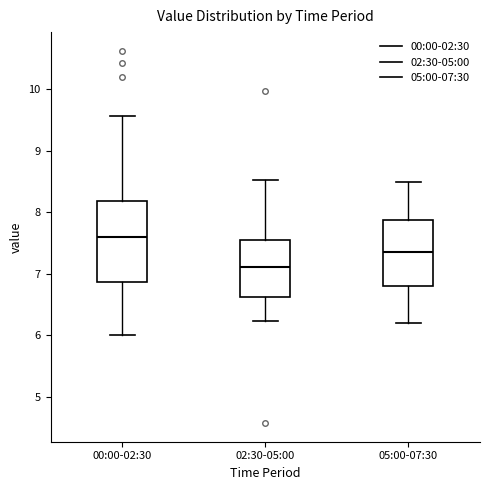

Where does the upper whisker of the box for 02:30-05:00 end on the y-axis? The values are not printed on the chart, so give them approximately, as read against the axis.

8.5